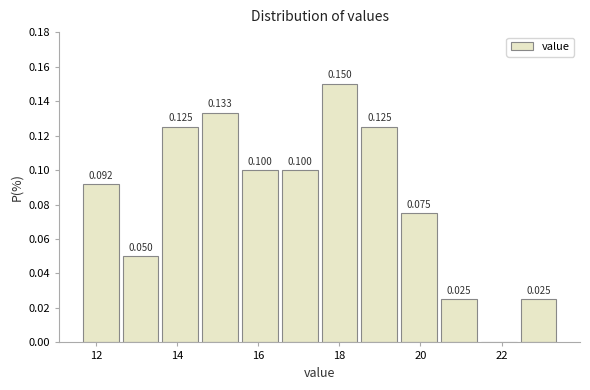

Over which range of the x-axis is the bar tallest?

17.6 to 18.4